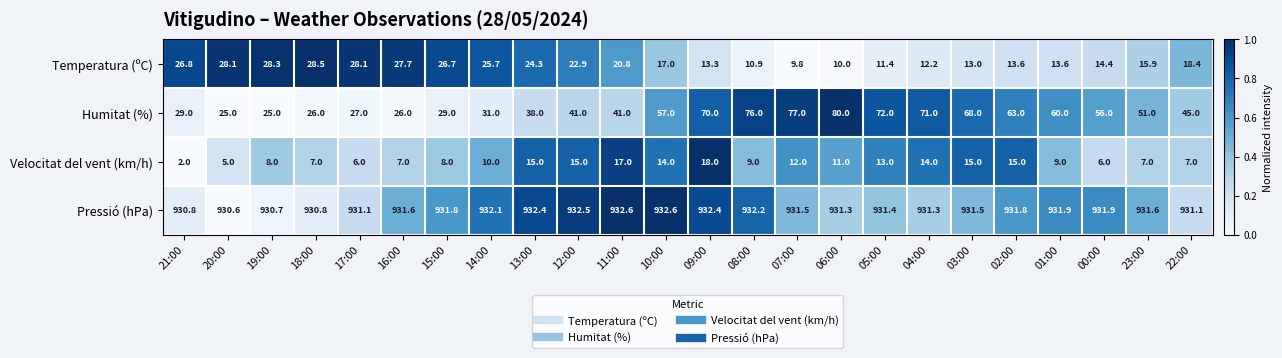

Which series has the largest total across all categories?

Pressió (hPa)